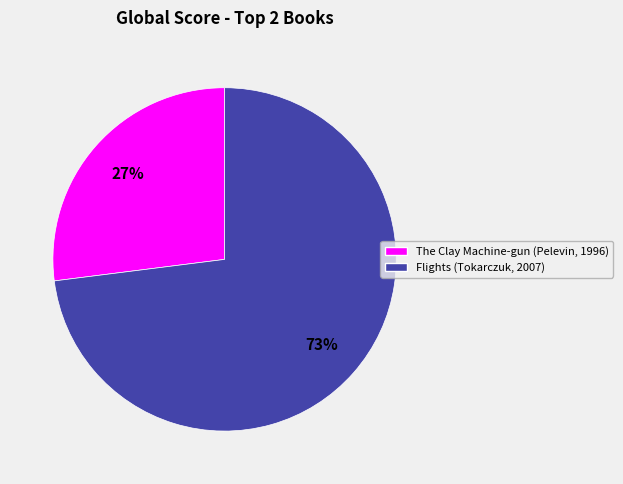

To the nearest percent, what is the difference between the largest and smallest slice percentages?

46%